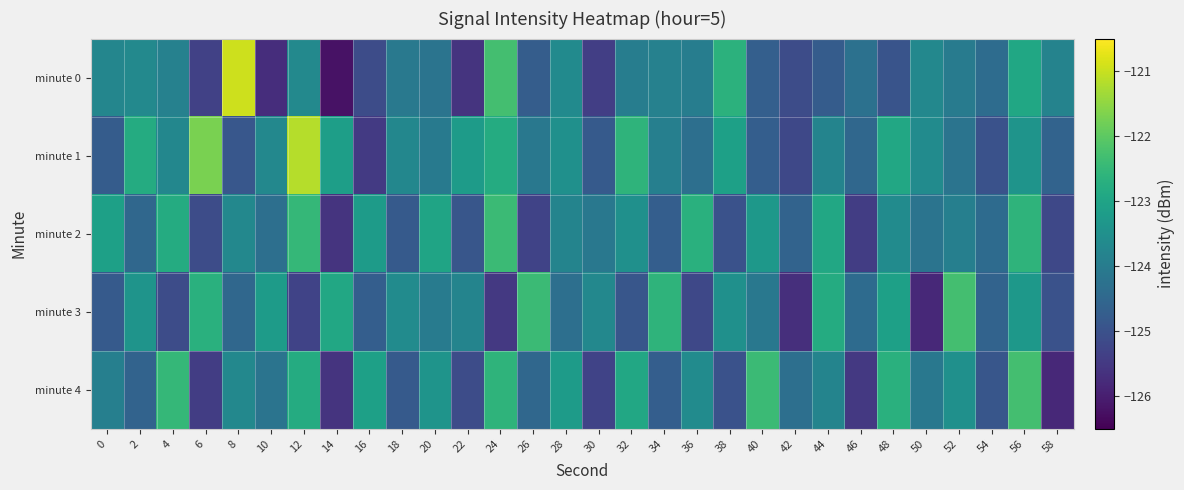

What is the total value across all series at 44?

-618.1